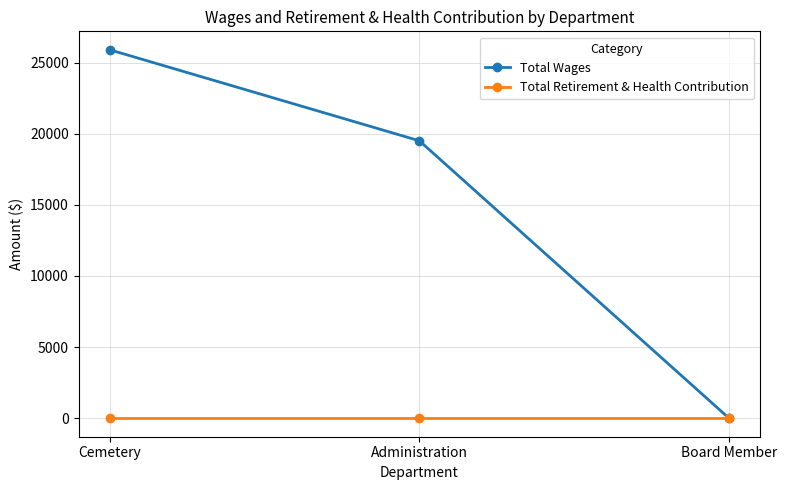

The value of Total Wages at Board Member is 0. True or false?

True